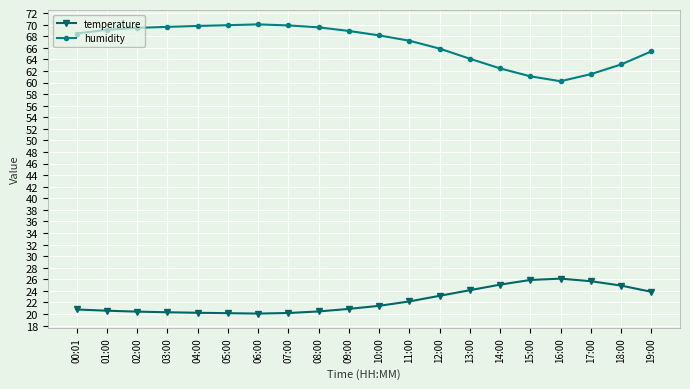

How many distinct data groups are displayed?

2